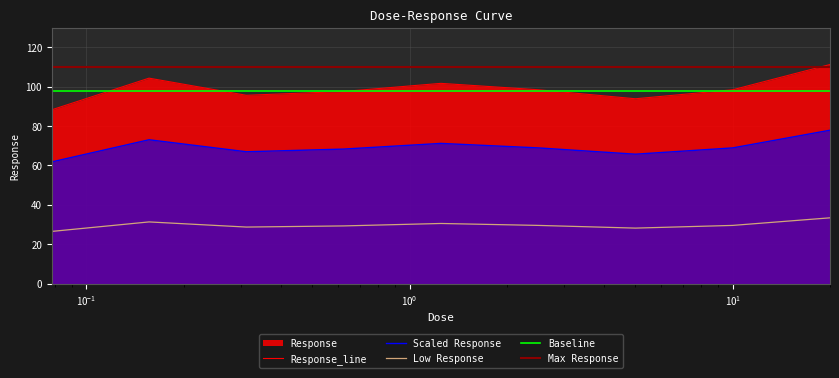

Is it true that the value at 2.5 is 151.4?

False